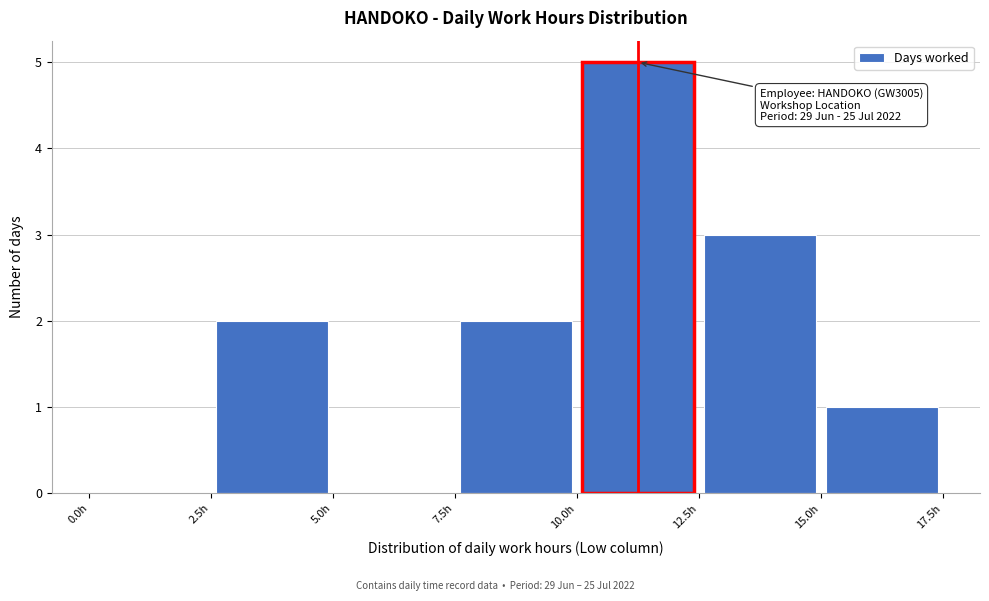

Over which range of the x-axis is the bar tallest?

10.0 to 12.5